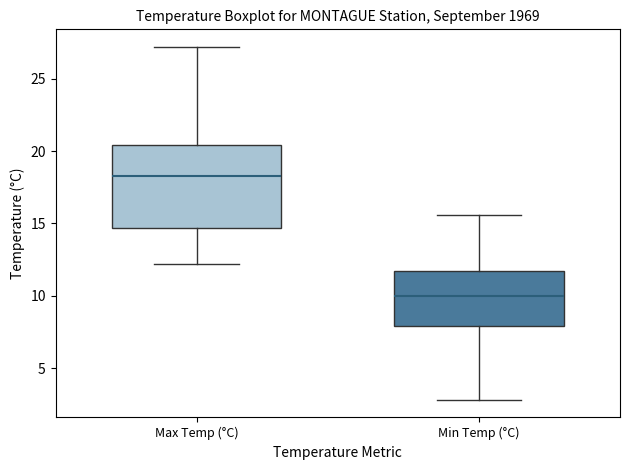

Which box's median line is the lowest?

Min Temp (°C)